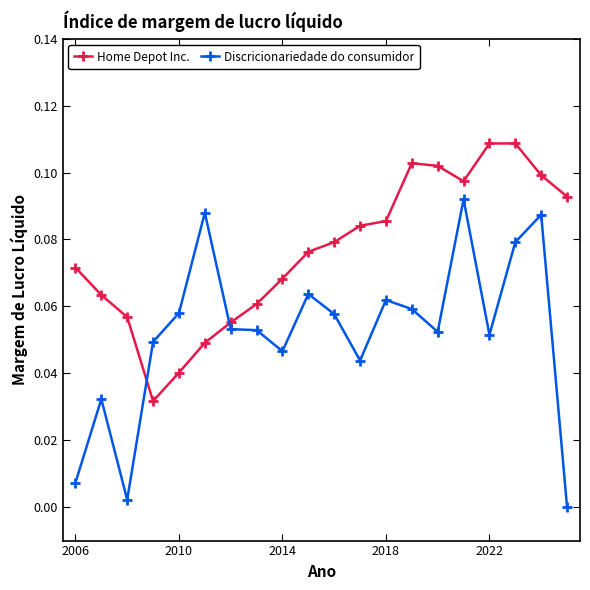

True or false: Home Depot Inc. and Discricionariedade do consumidor cross at least once.

True